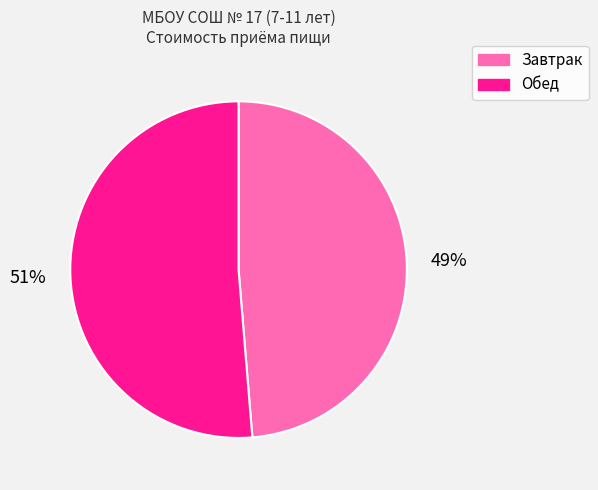

Between Завтрак and Обед, which is larger?

Обед